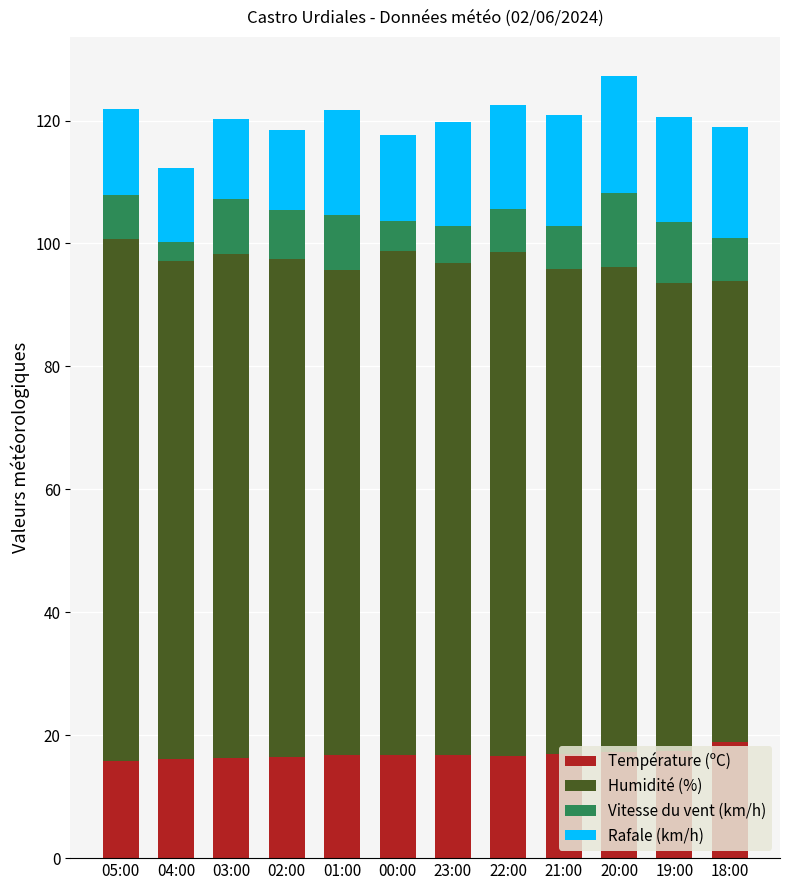

At which category is the sum across all series the highest?

20:00